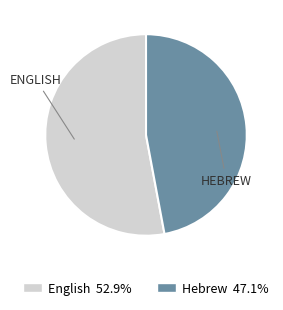

True or false: English accounts for 46% of the total.

False